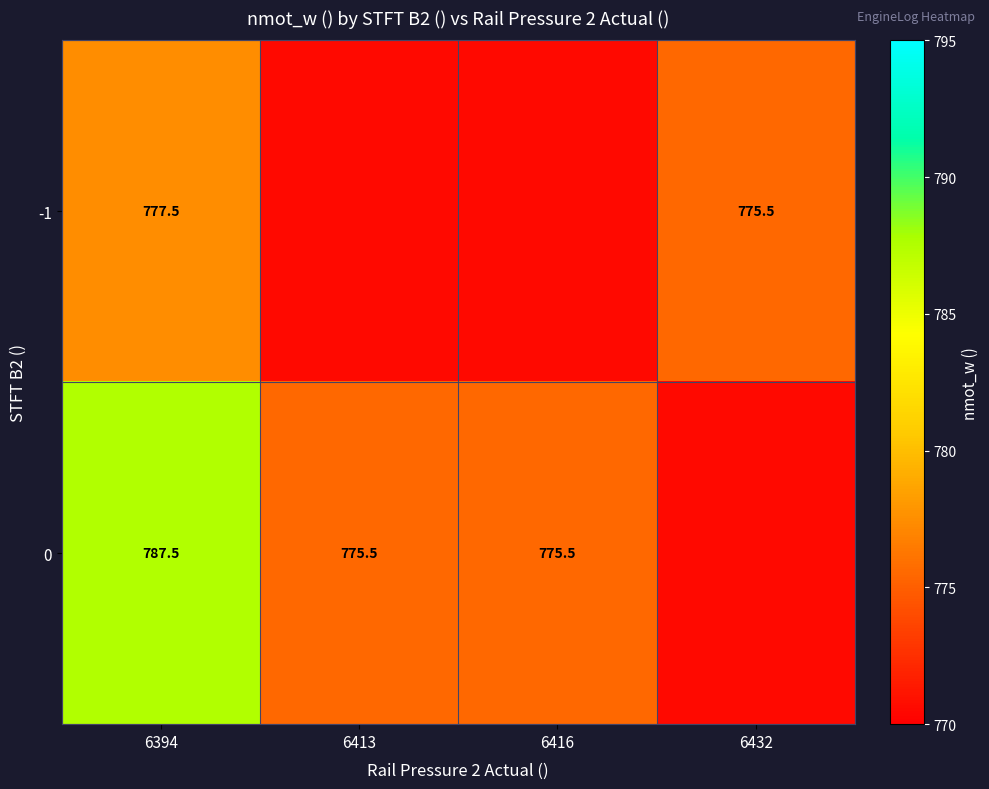

What is the sum of the 0 values at 6413 and 6394?

1563.0